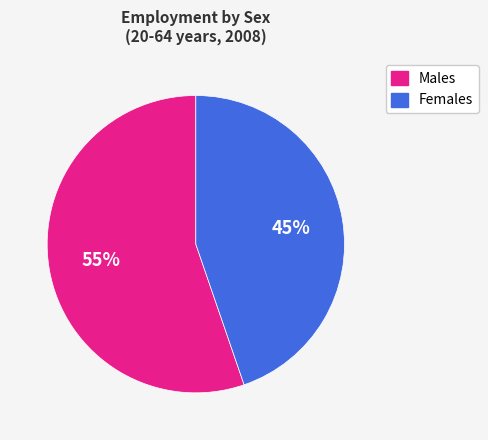

What percentage is the Males slice, to the nearest percent?

55%